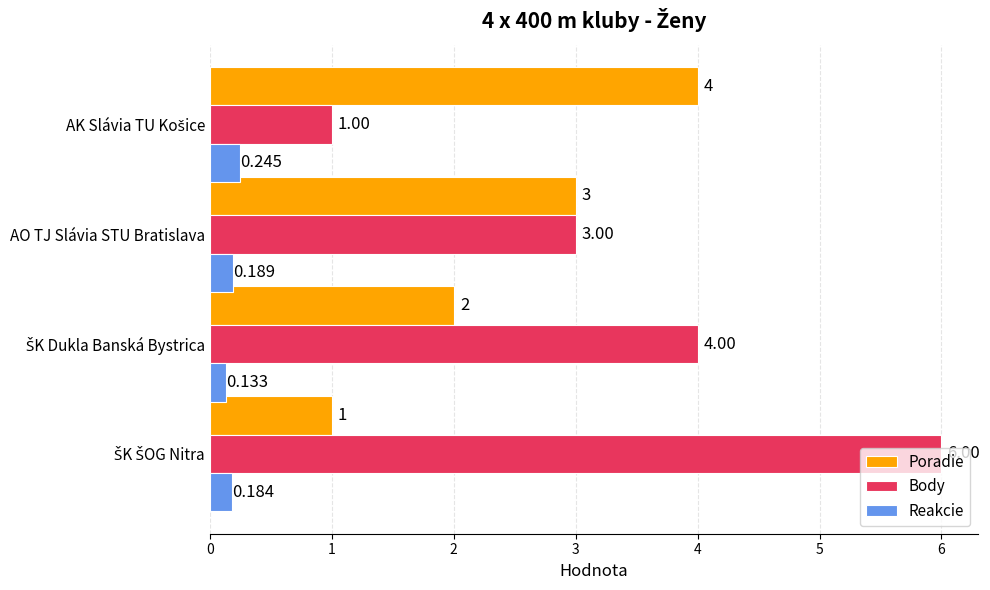

Which series has the widest spread of values?

Body